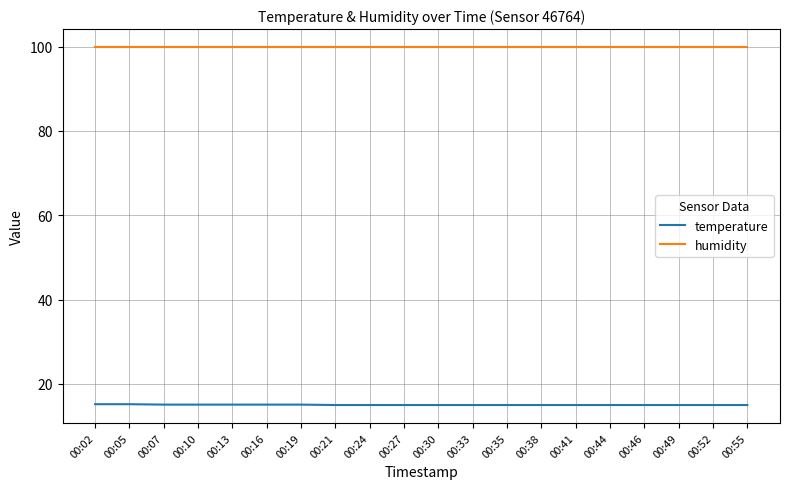

True or false: humidity and temperature cross at least once.

False